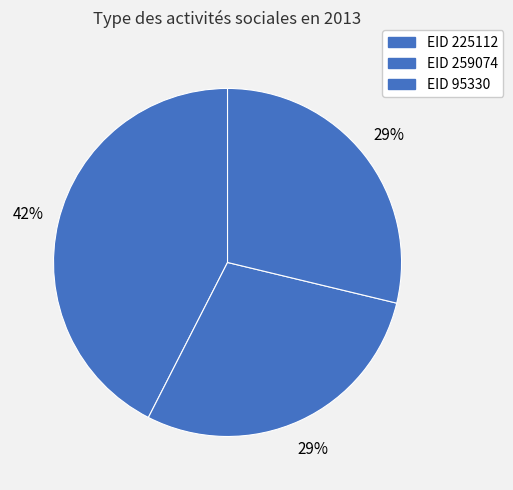

How many segments does this pie chart have?

3